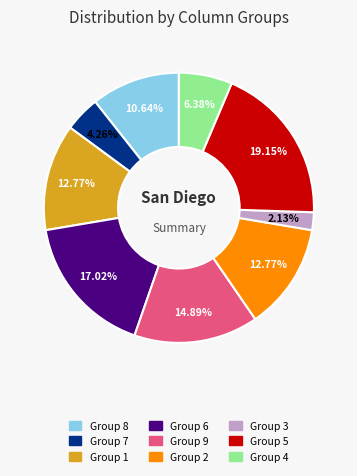

Does any single category account for the majority?

No